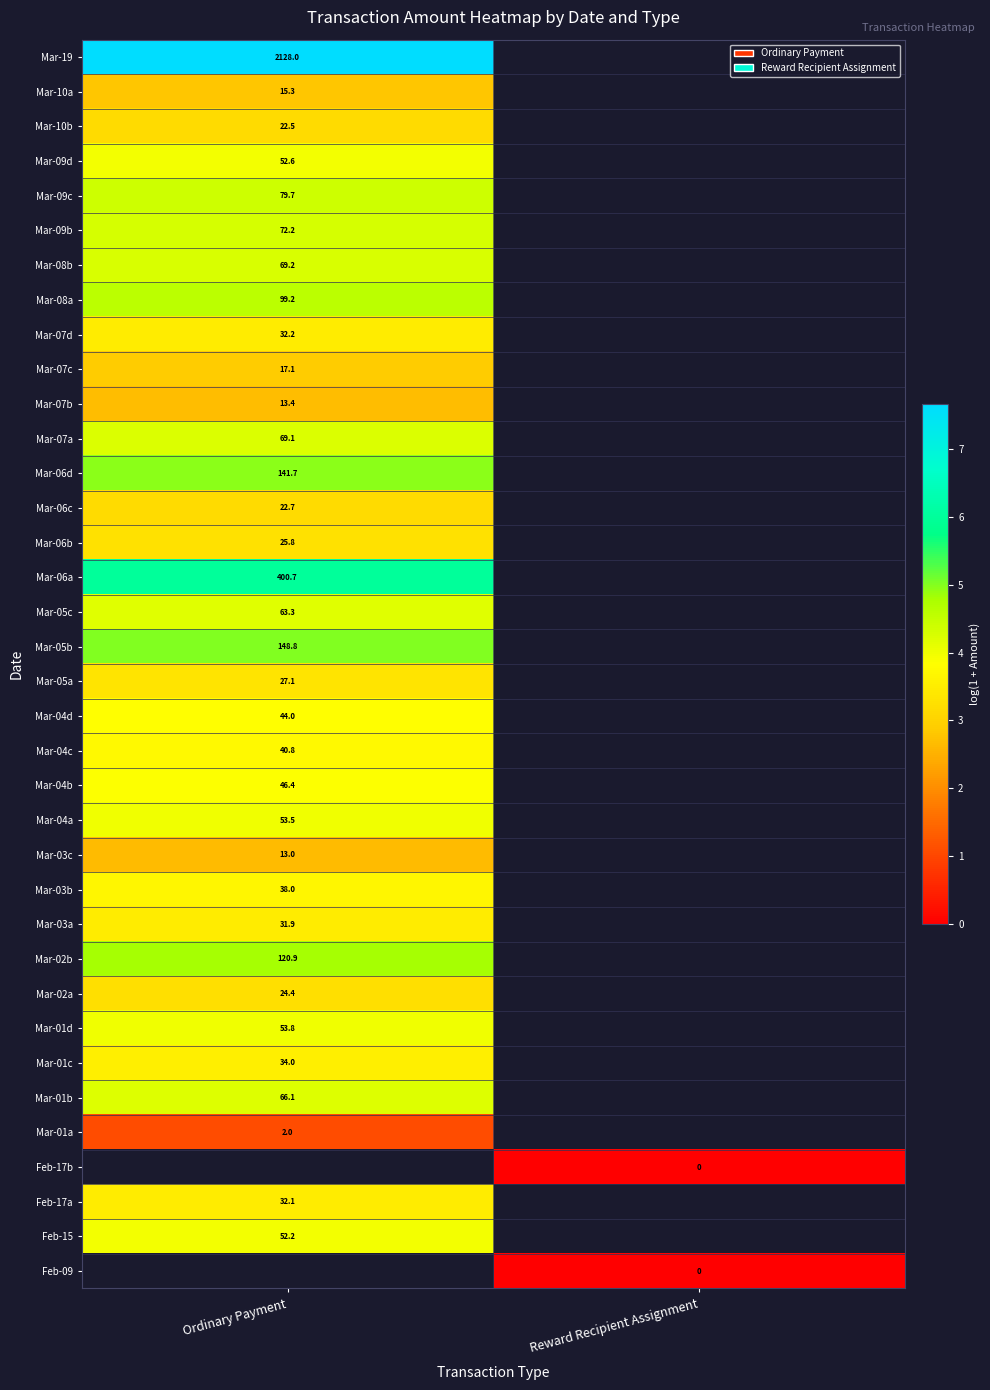

Is the value of Feb-17b at Reward Recipient Assignment greater than the value of Mar-01c at Ordinary Payment?

No